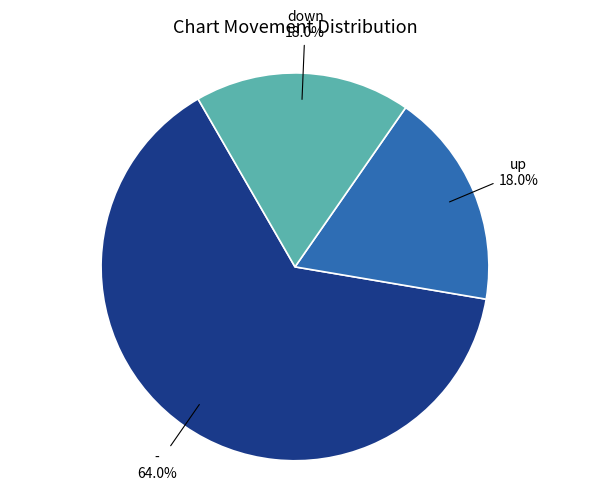

Is there any slice that represents more than half of the pie?

Yes